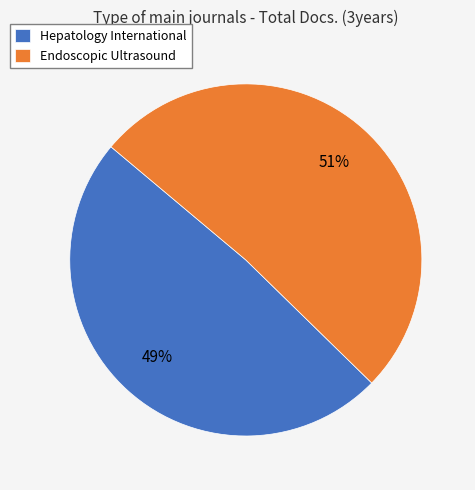

To the nearest percent, what is the average slice percentage?

50%